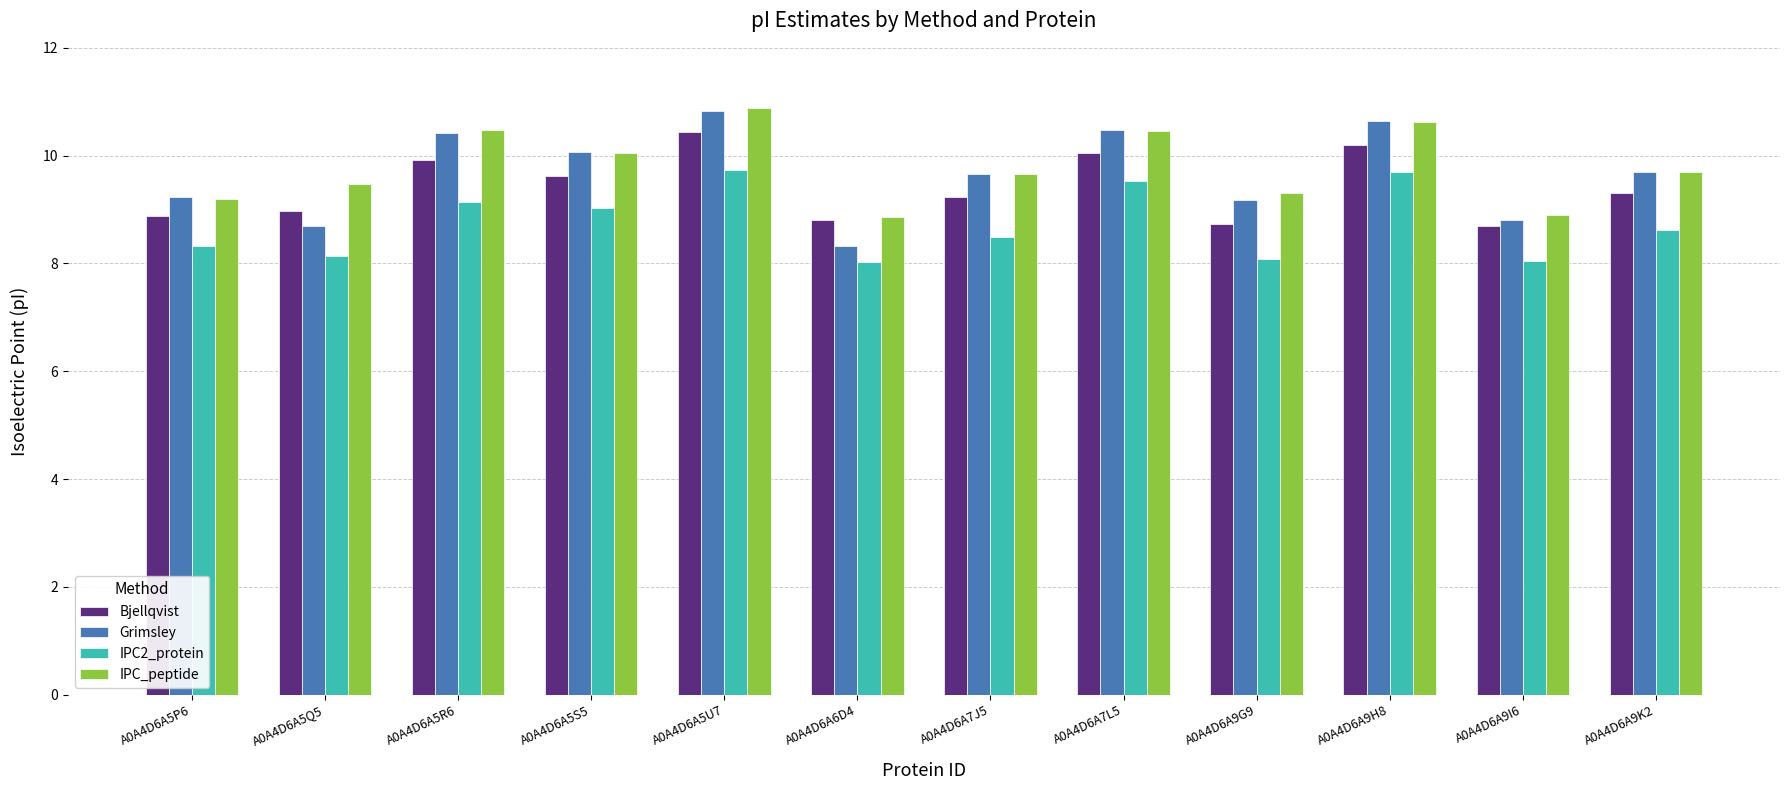

What is the minimum value shown in the chart?

8.0